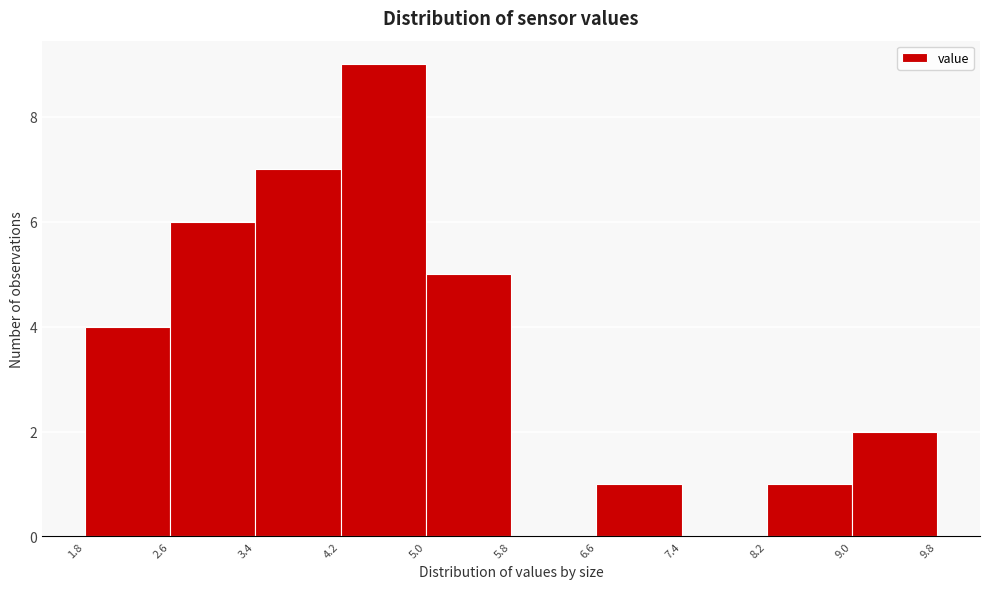

How tall is the bar that spans 3.4 to 4.2 on the x-axis? The values are not printed on the chart, so give them approximately, as read against the axis.

7